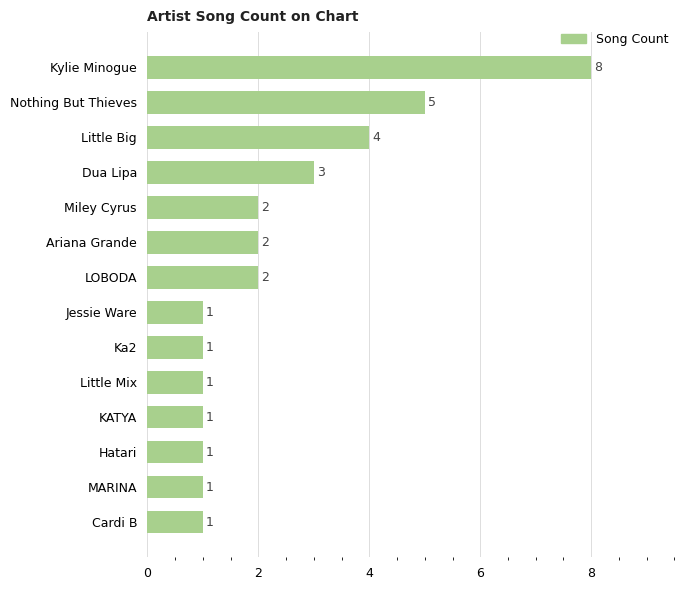

What is the maximum value shown in the chart?

8